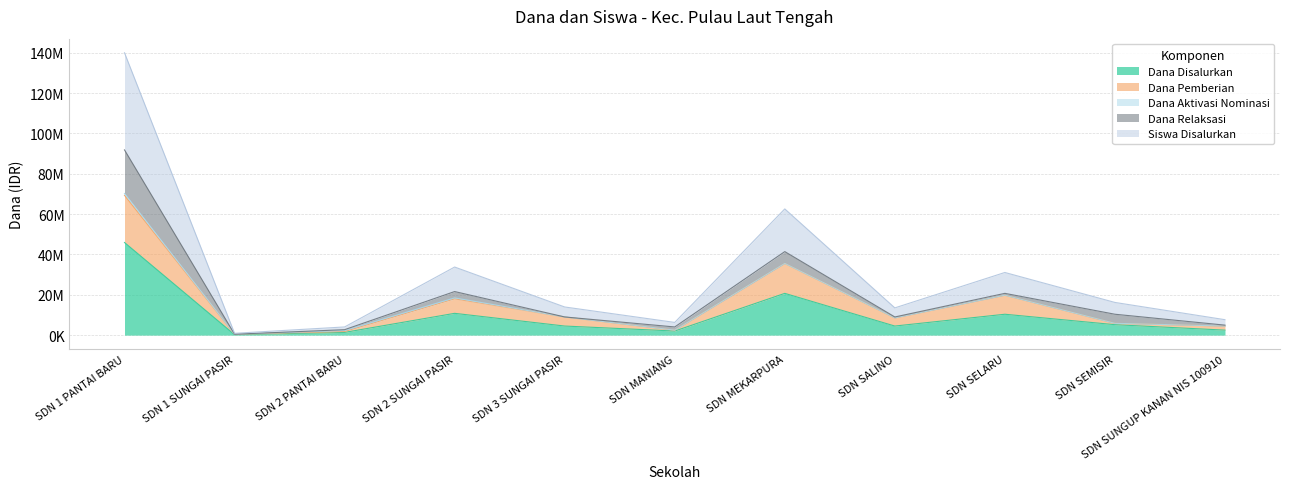

Where does the Dana Pemberian series first go above 8550000?

SDN 1 PANTAI BARU